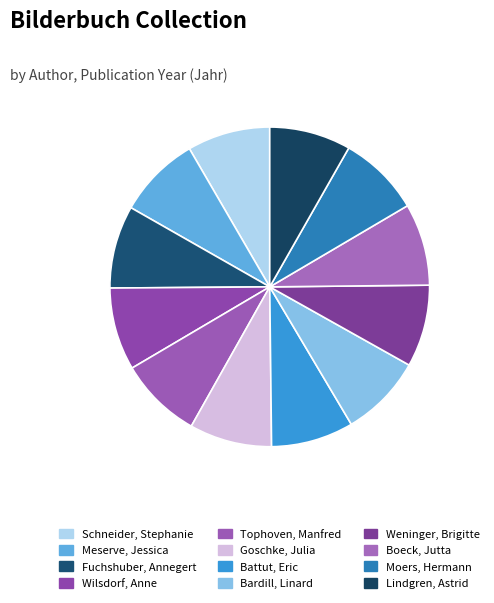

How many segments does this pie chart have?

12